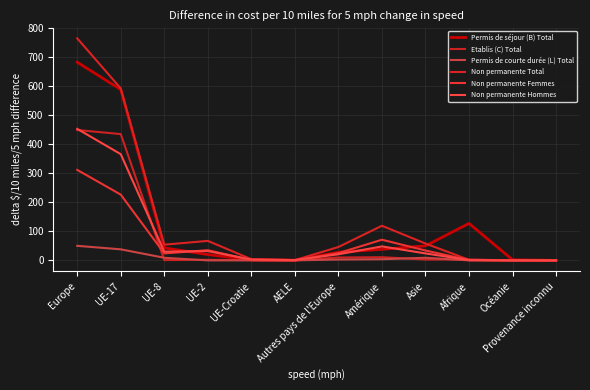

The Permis de courte durée (L) Total series shows 50 at Europe. True or false?

True